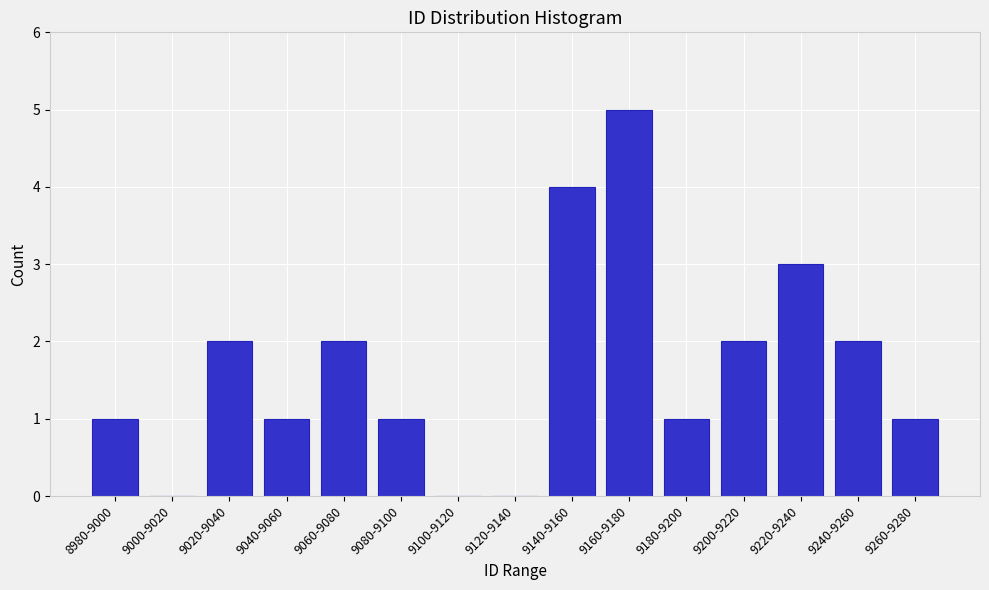

Reading right to left, extract all data points from this chart.

9260-9280=1	9240-9260=2	9220-9240=3	9200-9220=2	9180-9200=1	9160-9180=5	9140-9160=4	9120-9140=0	9100-9120=0	9080-9100=1	9060-9080=2	9040-9060=1	9020-9040=2	9000-9020=0	8980-9000=1